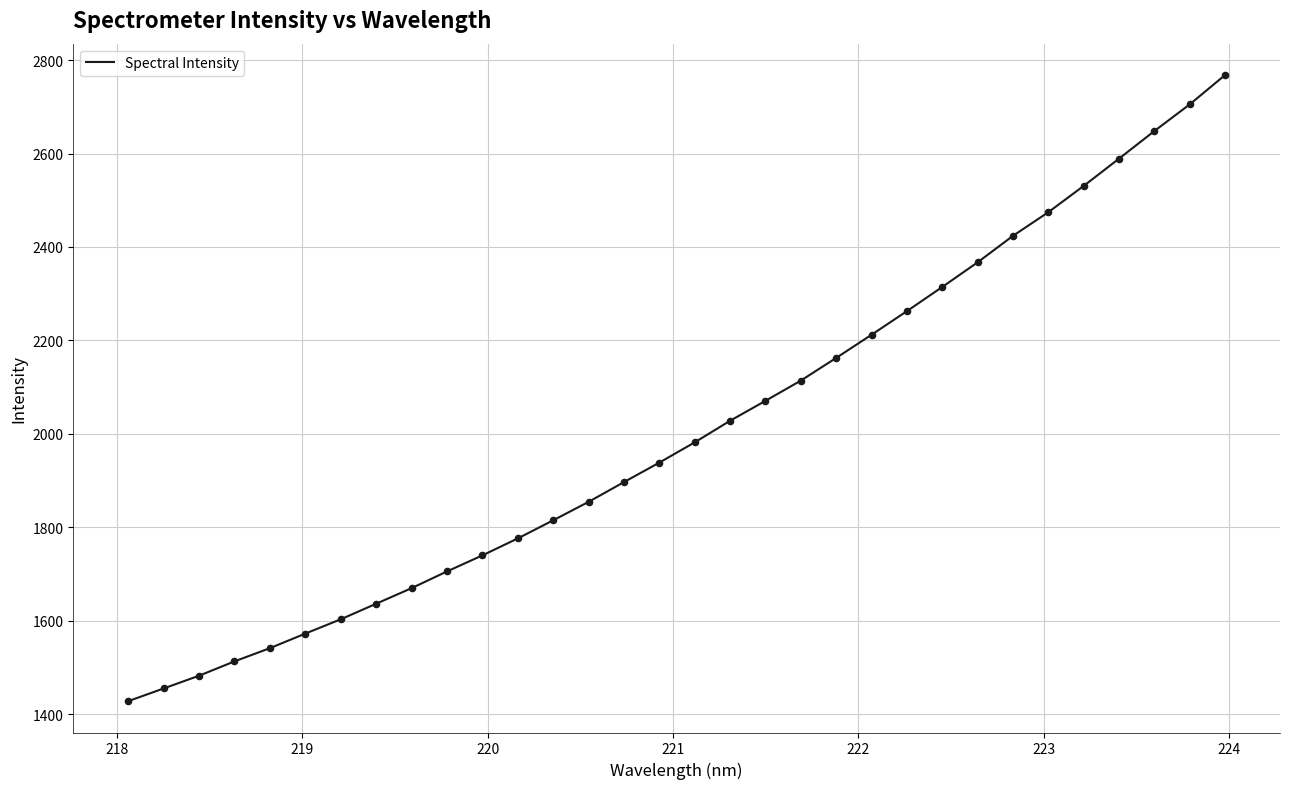

What is the smallest value displayed?

1427.8